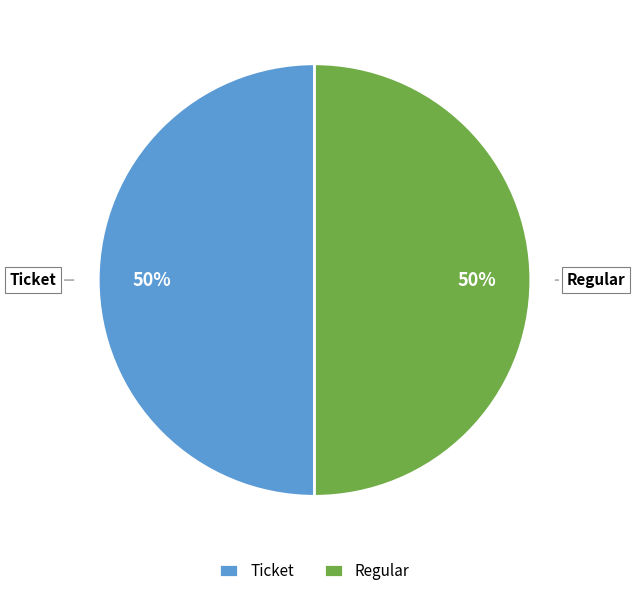

The Regular slice represents 50% of the pie. True or false?

True